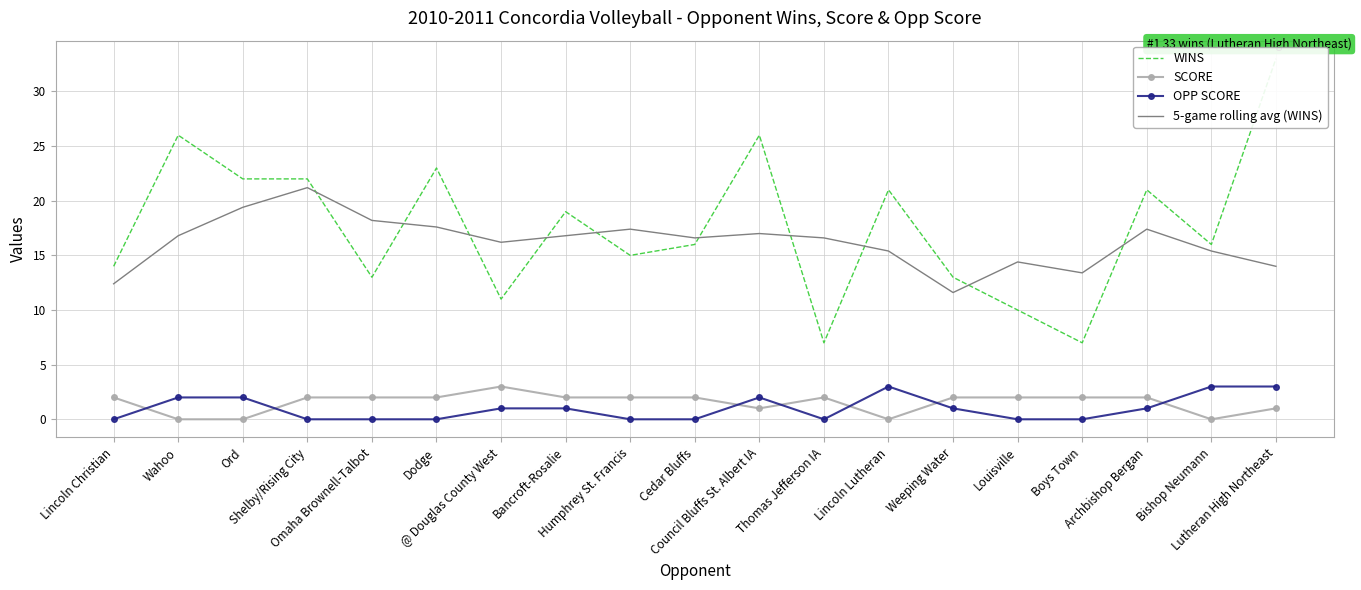

Reading right to left, transcribe all the data shown in this chart.

WINS: Lutheran High Northeast=33.0	Bishop Neumann=16.0	Archbishop Bergan=21.0	Boys Town=7.0	Louisville=10.0	Weeping Water=13.0	Lincoln Lutheran=21.0	Thomas Jefferson IA=7.0	Council Bluffs St. Albert IA=26.0	Cedar Bluffs=16.0	Humphrey St. Francis=15.0	Bancroft-Rosalie=19.0	@ Douglas County West=11.0	Dodge=23.0	Omaha Brownell-Talbot=13.0	Shelby/Rising City=22.0	Ord=22.0	Wahoo=26.0	Lincoln Christian=14.0
SCORE: Lutheran High Northeast=1.0	Bishop Neumann=0.0	Archbishop Bergan=2.0	Boys Town=2.0	Louisville=2.0	Weeping Water=2.0	Lincoln Lutheran=0.0	Thomas Jefferson IA=2.0	Council Bluffs St. Albert IA=1.0	Cedar Bluffs=2.0	Humphrey St. Francis=2.0	Bancroft-Rosalie=2.0	@ Douglas County West=3.0	Dodge=2.0	Omaha Brownell-Talbot=2.0	Shelby/Rising City=2.0	Ord=0.0	Wahoo=0.0	Lincoln Christian=2.0
OPP SCORE: Lutheran High Northeast=3.0	Bishop Neumann=3.0	Archbishop Bergan=1.0	Boys Town=0.0	Louisville=0.0	Weeping Water=1.0	Lincoln Lutheran=3.0	Thomas Jefferson IA=0.0	Council Bluffs St. Albert IA=2.0	Cedar Bluffs=0.0	Humphrey St. Francis=0.0	Bancroft-Rosalie=1.0	@ Douglas County West=1.0	Dodge=0.0	Omaha Brownell-Talbot=0.0	Shelby/Rising City=0.0	Ord=2.0	Wahoo=2.0	Lincoln Christian=0.0
5-game rolling avg (WINS): Lutheran High Northeast=14.0	Bishop Neumann=15.4	Archbishop Bergan=17.4	Boys Town=13.4	Louisville=14.4	Weeping Water=11.6	Lincoln Lutheran=15.4	Thomas Jefferson IA=16.6	Council Bluffs St. Albert IA=17.0	Cedar Bluffs=16.6	Humphrey St. Francis=17.4	Bancroft-Rosalie=16.8	@ Douglas County West=16.2	Dodge=17.6	Omaha Brownell-Talbot=18.2	Shelby/Rising City=21.2	Ord=19.4	Wahoo=16.8	Lincoln Christian=12.4